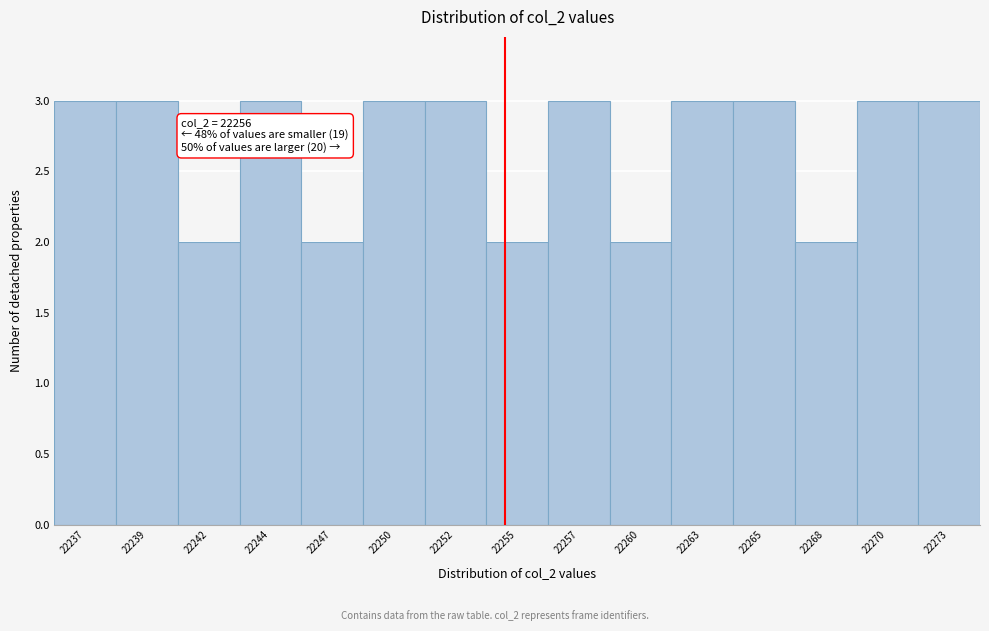

Reading left to right, list all the values displayed in this chart.

22237=3	22239=3	22242=2	22244=3	22247=2	22250=3	22252=3	22255=2	22257=3	22260=2	22263=3	22265=3	22268=2	22270=3	22273=3